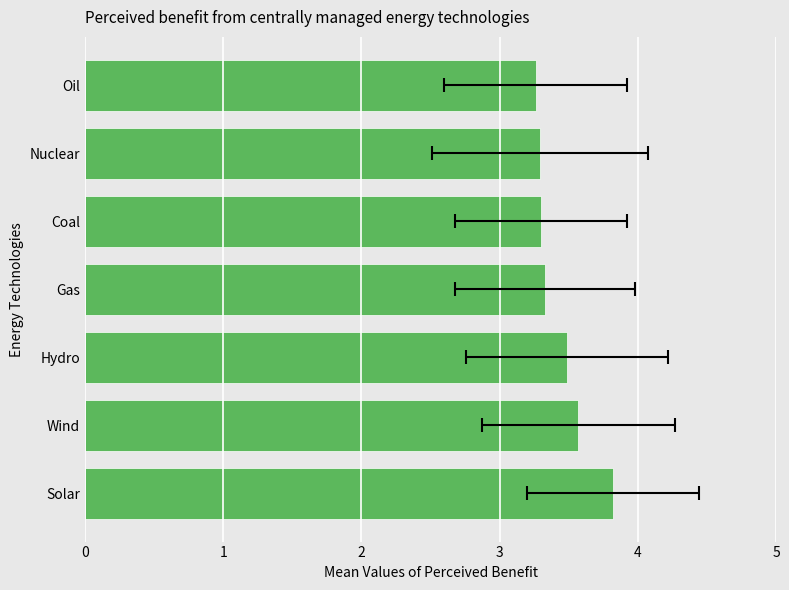

What is the difference between the second highest and second lowest values?

0.3